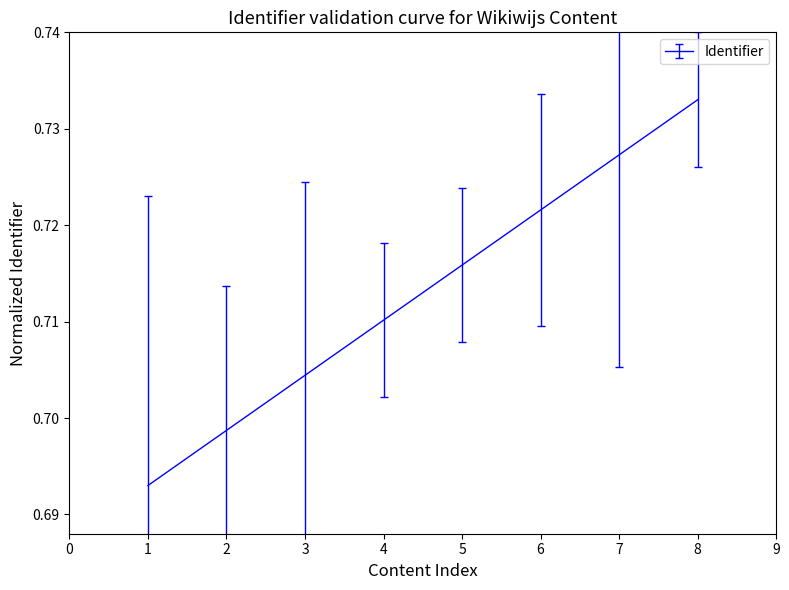

Which has a higher value, 6 or 5?

6